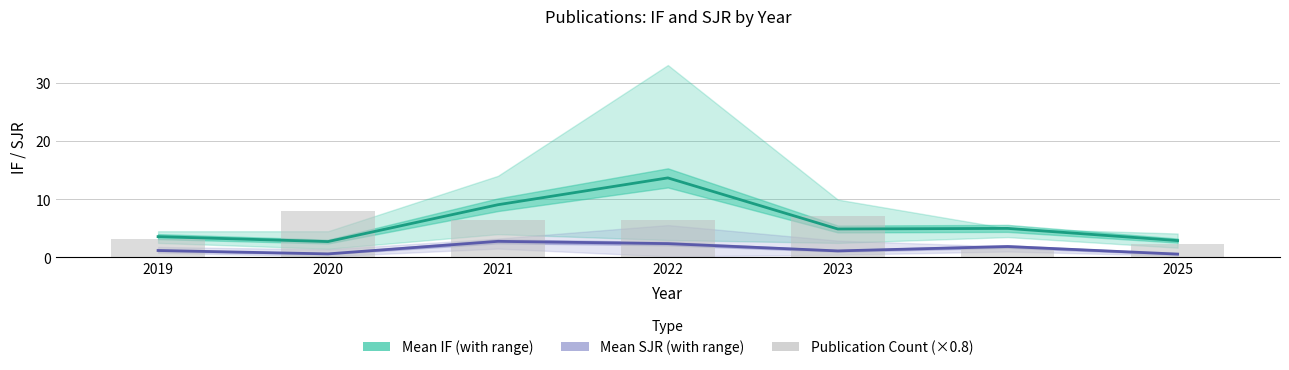

What is the difference between the maximum and minimum values in the Mean IF series?

10.9